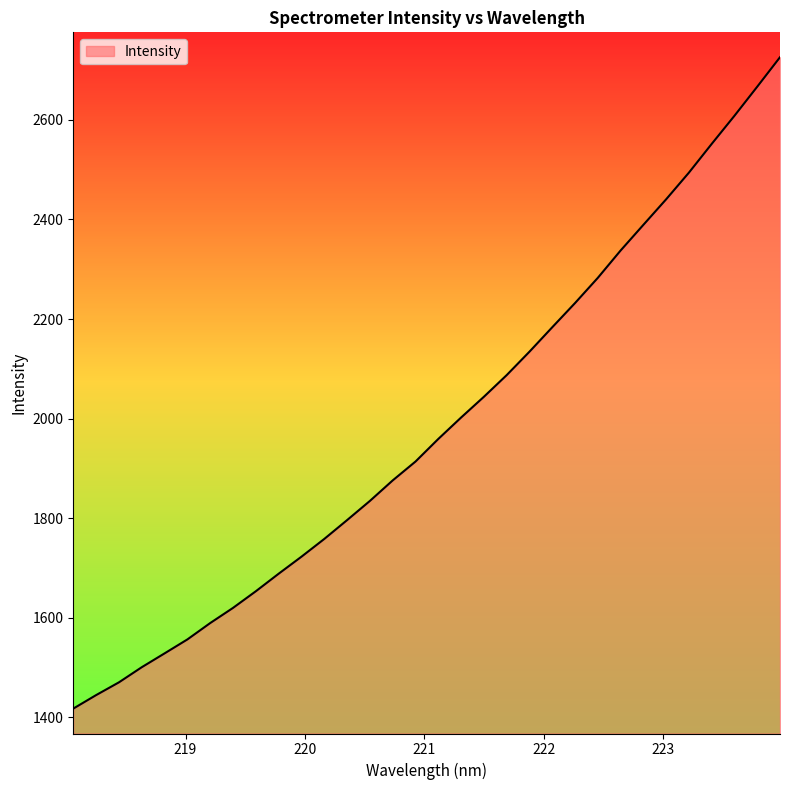

What is the greatest value displayed?

2725.8